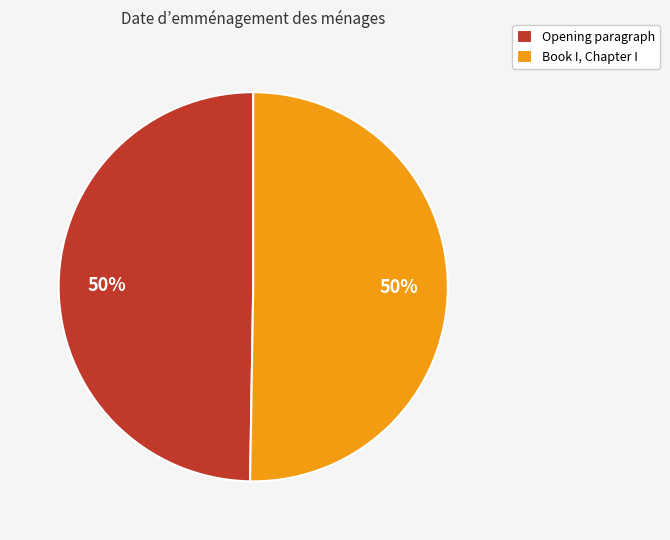

How many segments does this pie chart have?

2